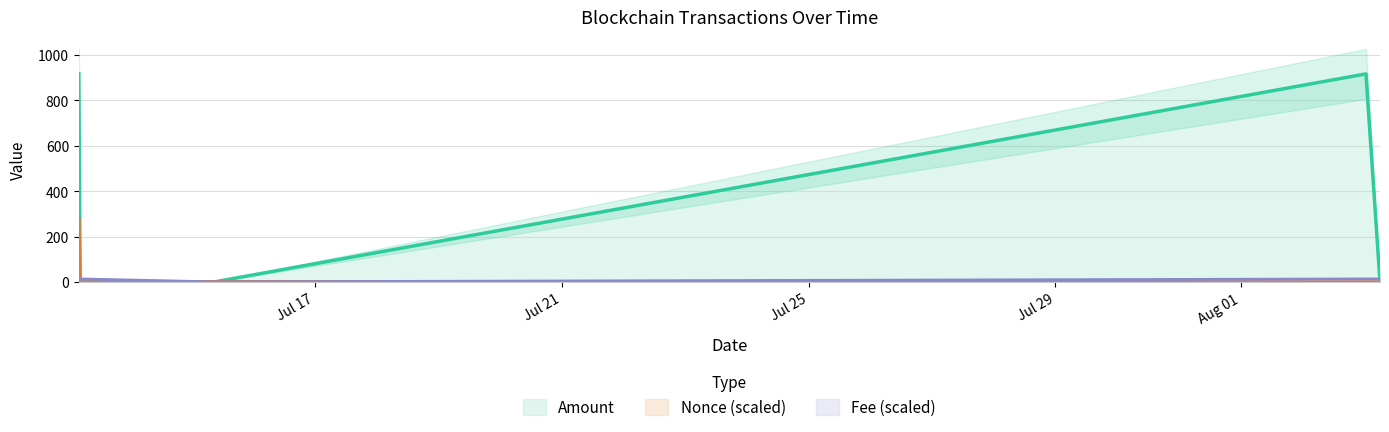

Reading left to right, list all the values displayed in this chart.

Amount: 2021-07-13 04:12:00=917.4	2021-07-13 04:42:00=0.0	2021-07-15 09:03:00=1.0	2021-08-03 00:45:00=916.3	2021-08-03 06:12:00=0.8
Fee: 2021-07-13 04:12:00=6.9	2021-07-13 04:42:00=13.8	2021-07-15 09:03:00=0.9	2021-08-03 00:45:00=13.8	2021-08-03 06:12:00=13.8
Nonce: 2021-07-13 04:12:00=275.2	2021-07-13 04:42:00=0.0	2021-07-15 09:03:00=1.2	2021-08-03 00:45:00=0.1	2021-08-03 06:12:00=0.1